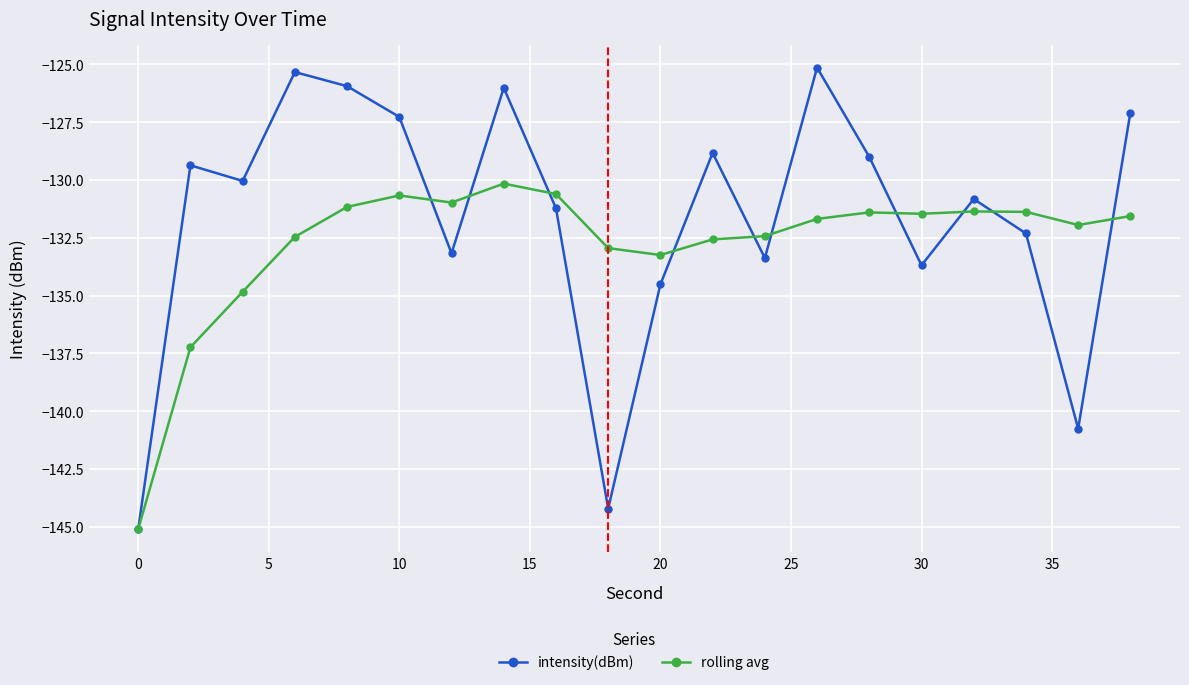

What is the smallest value displayed?

-145.1